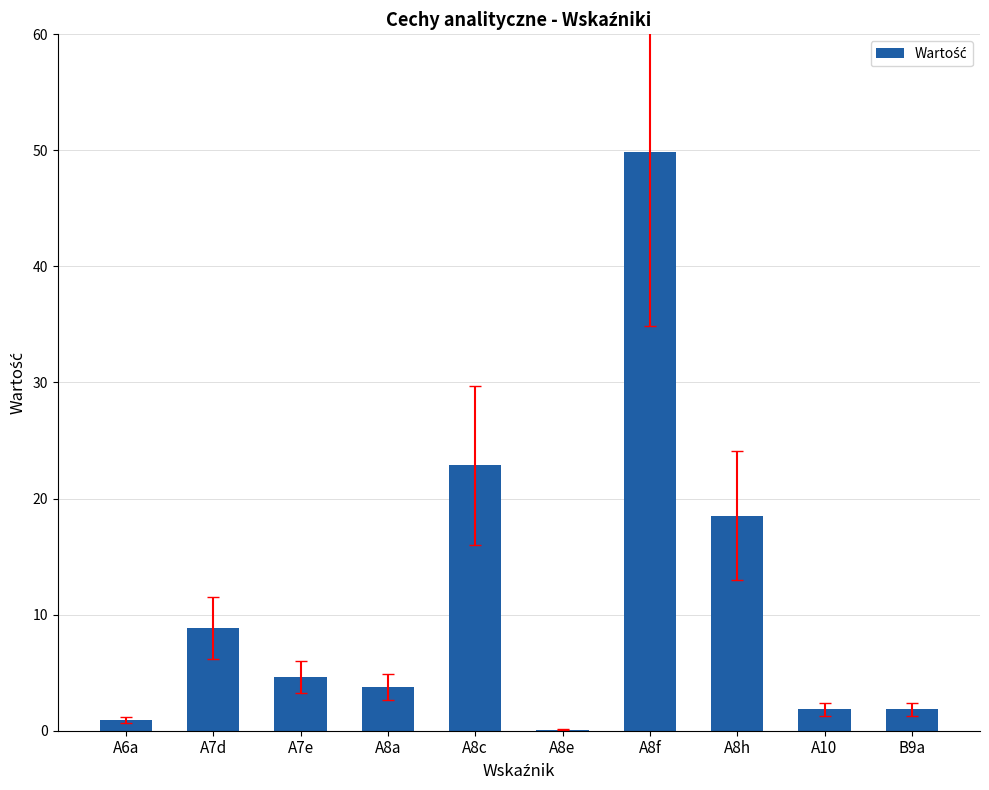

At which label is the value closest to 24?

A8c